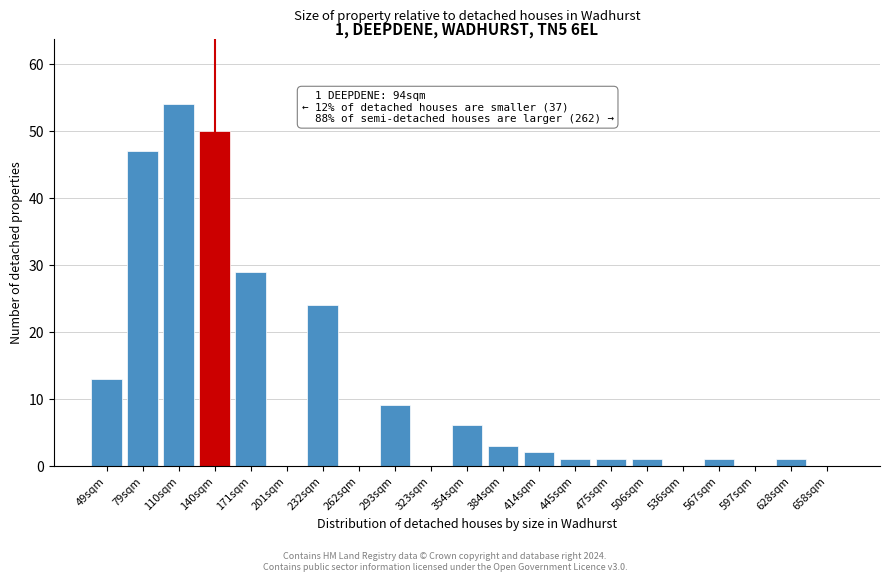

Reading right to left, what are all the values shown in this chart?

658sqm=0	628sqm=1	597sqm=0	567sqm=1	536sqm=0	506sqm=1	475sqm=1	445sqm=1	414sqm=2	384sqm=3	354sqm=6	323sqm=0	293sqm=9	262sqm=0	232sqm=24	201sqm=0	171sqm=29	140sqm=50	110sqm=54	79sqm=47	49sqm=13